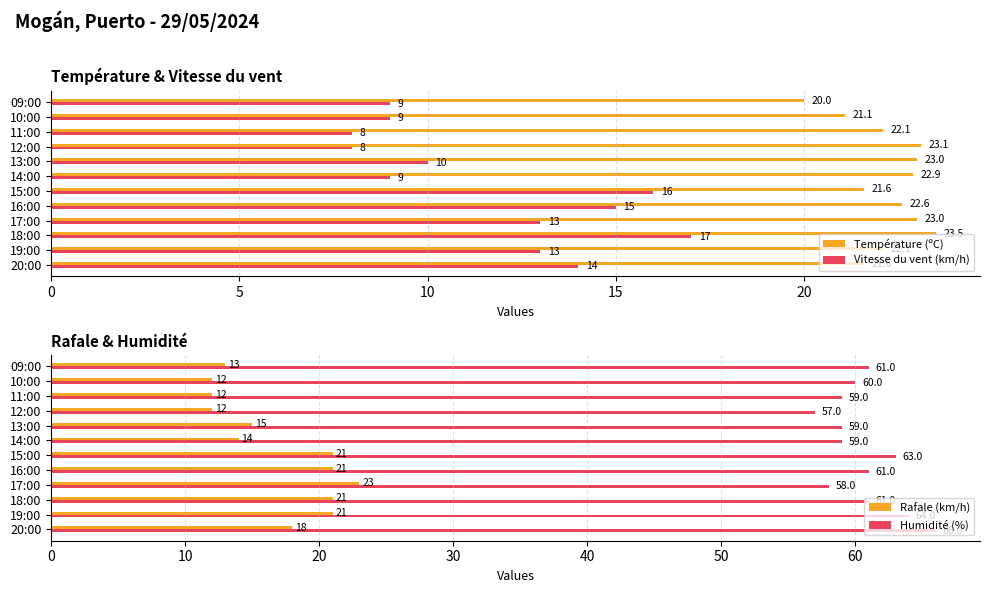

Rank the series by their maximum value, from lowest to highest.

Vitesse du vent (km/h), Rafale (km/h), Température (ºC), Humidité (%)